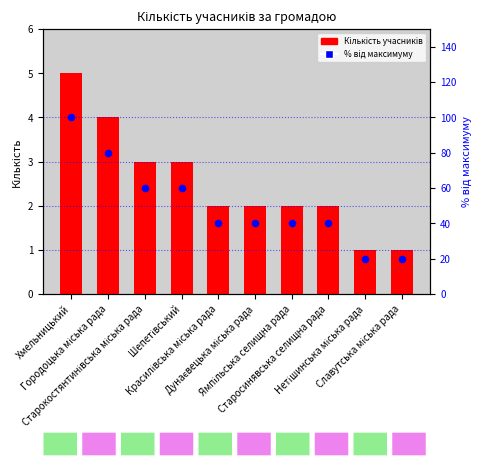

What are all the series names shown in the legend?

Кількість учасників, % від максимуму